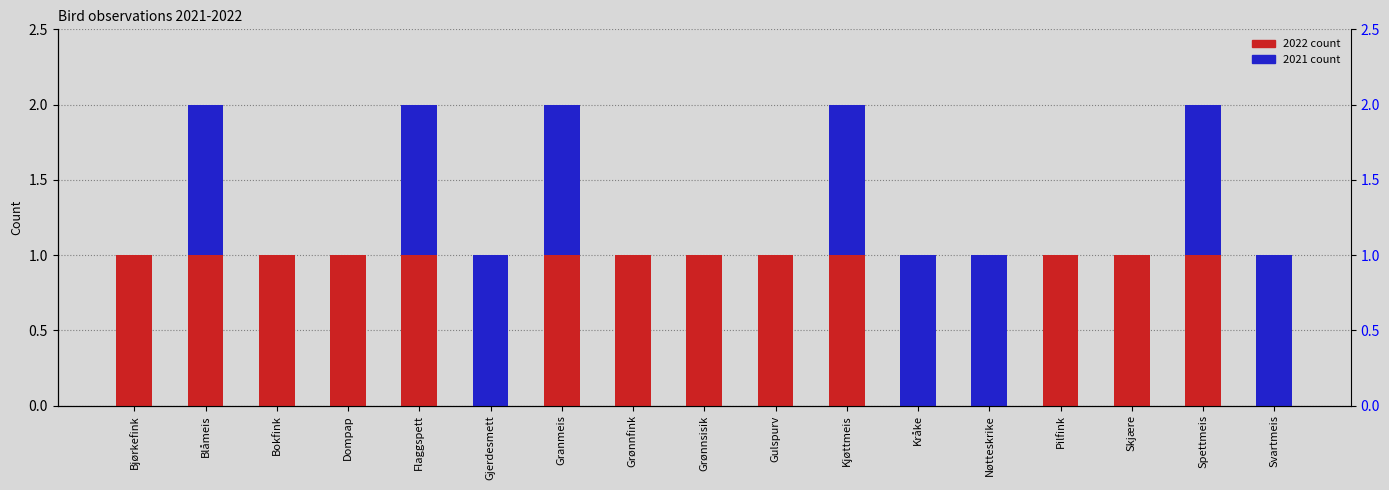

Reading left to right, transcribe all the data shown in this chart.

2022: Bjørkefink=1	Blåmeis=1	Bokfink=1	Dompap=1	Flaggspett=1	Gjerdesmett=0	Granmeis=1	Grønnfink=1	Grønnsisik=1	Gulspurv=1	Kjøttmeis=1	Kråke=0	Nøtteskrike=0	Pilfink=1	Skjære=1	Spettmeis=1	Svartmeis=0
2021: Bjørkefink=0	Blåmeis=1	Bokfink=0	Dompap=0	Flaggspett=1	Gjerdesmett=1	Granmeis=1	Grønnfink=0	Grønnsisik=0	Gulspurv=0	Kjøttmeis=1	Kråke=1	Nøtteskrike=1	Pilfink=0	Skjære=0	Spettmeis=1	Svartmeis=1